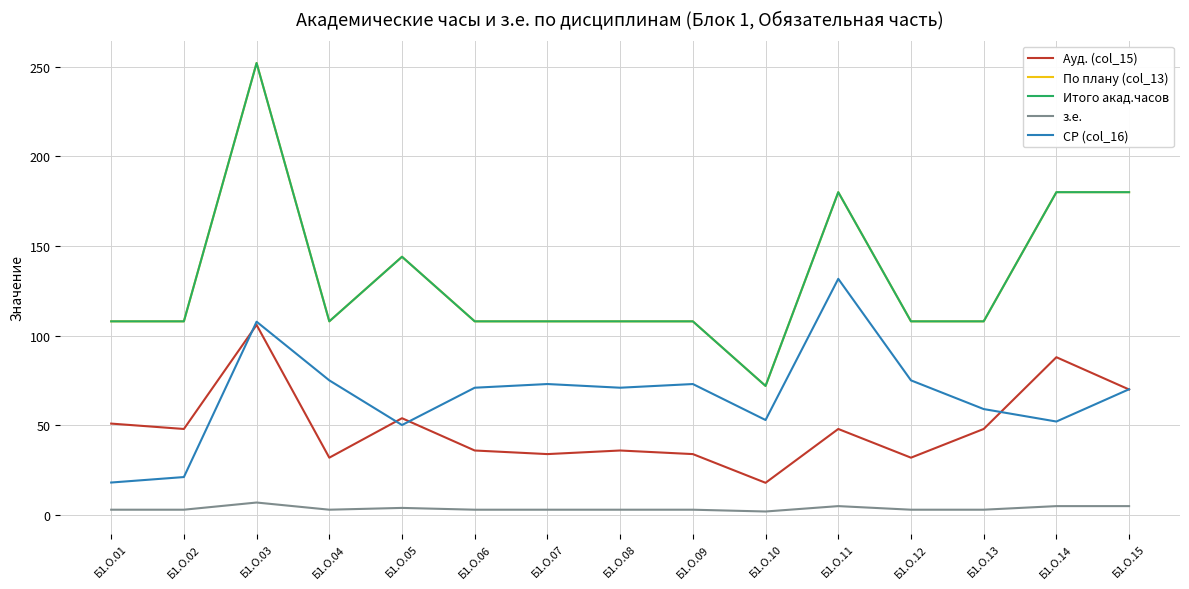

At how many categories does at least one series exceed 194?

1